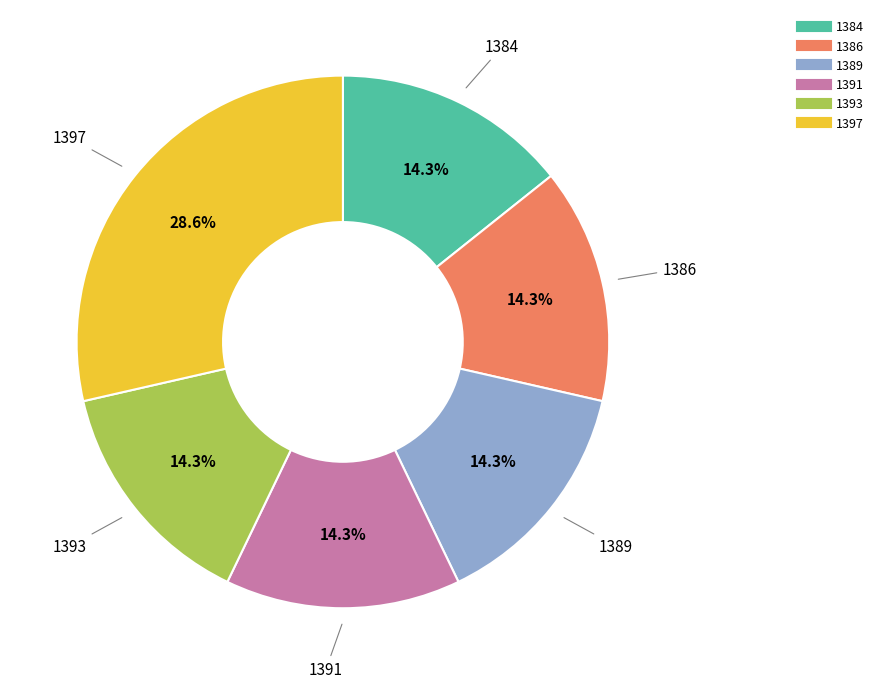

What percentage is the 1397 slice, to the nearest percent?

29%